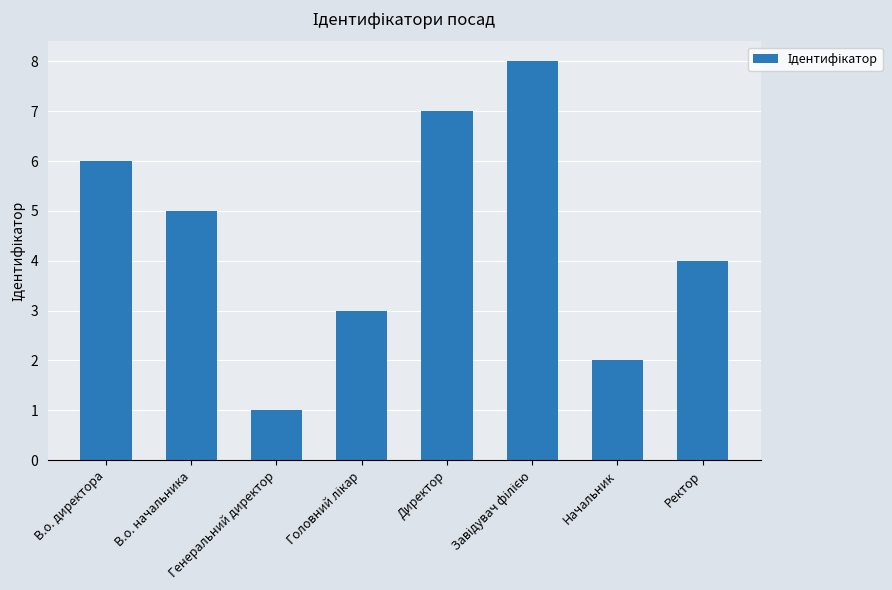

At which label does the data first exceed 5?

В.о. директора